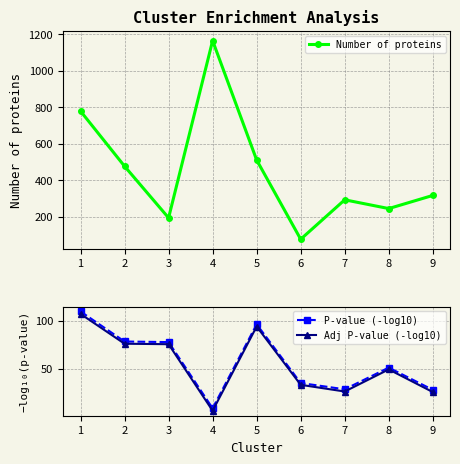

What is the difference between the Adj P-value (-log10) values at 4 and 3?

69.5